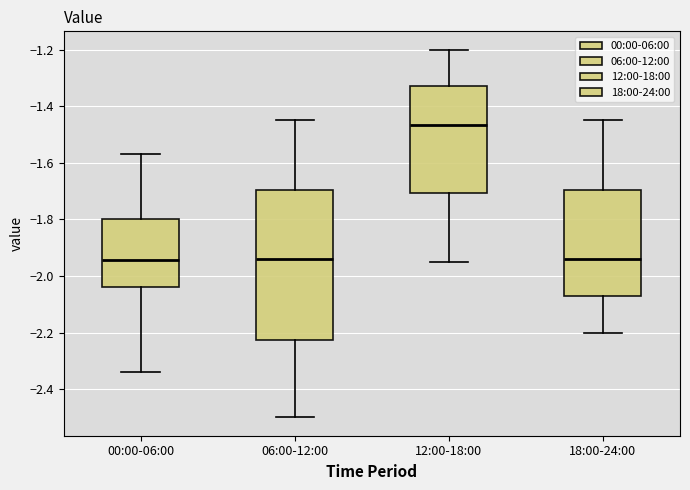

Which box is the tallest, from its lower edge to its upper edge?

06:00-12:00